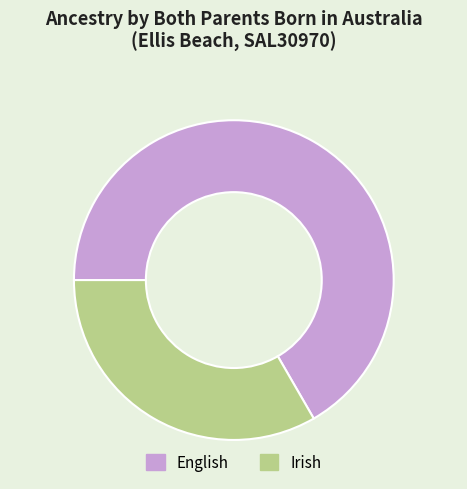

Do Irish and English together represent more than half of the pie?

Yes